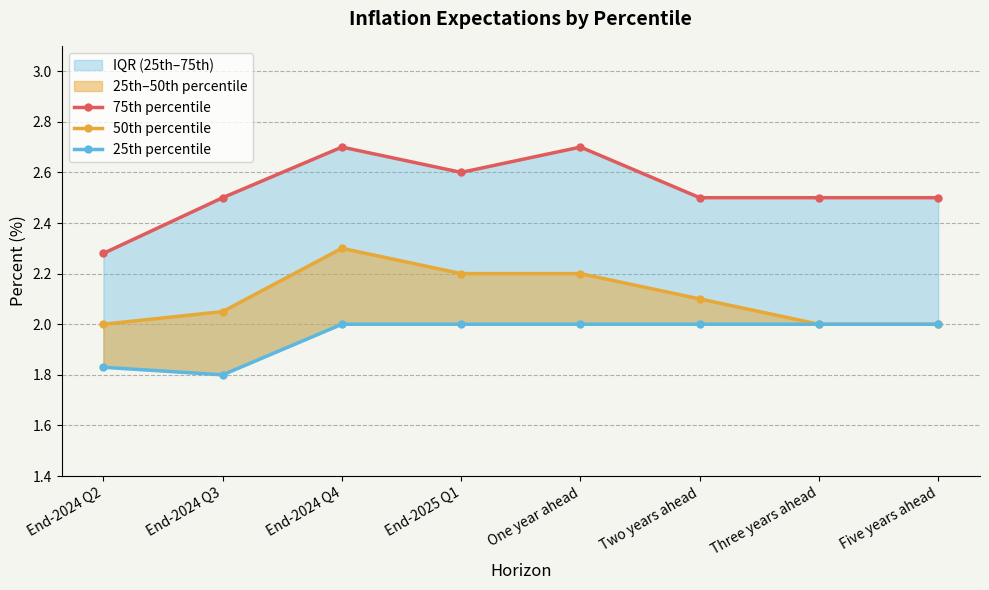

How many distinct data groups are displayed?

3